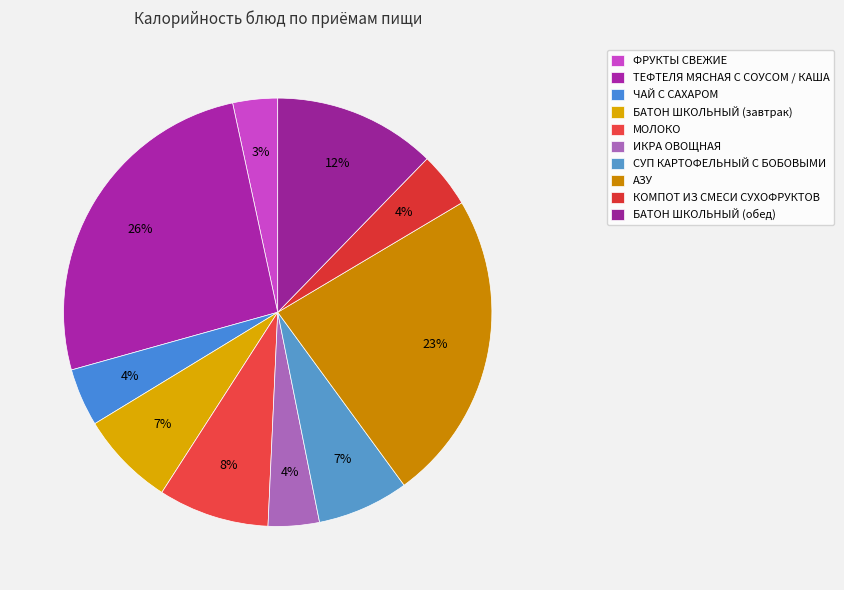

How many segments does this pie chart have?

10